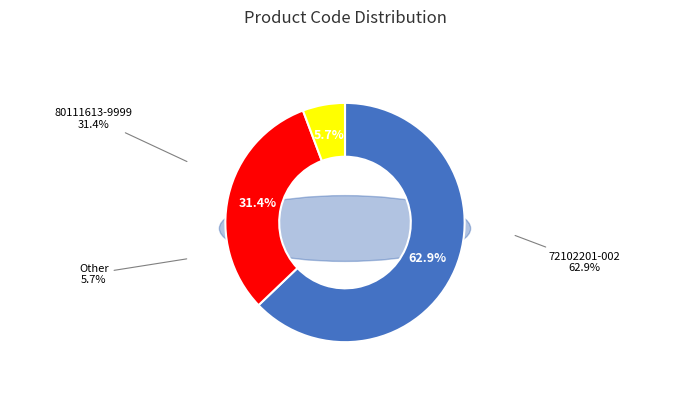

The Other slice represents 6% of the pie. True or false?

True